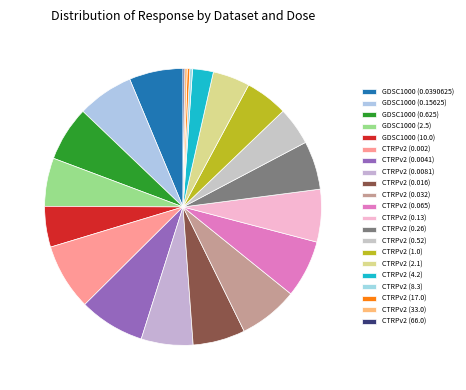

What is the change in value from GDSC1000 (10.0) to CTRPv2 (0.016)?

+20.2